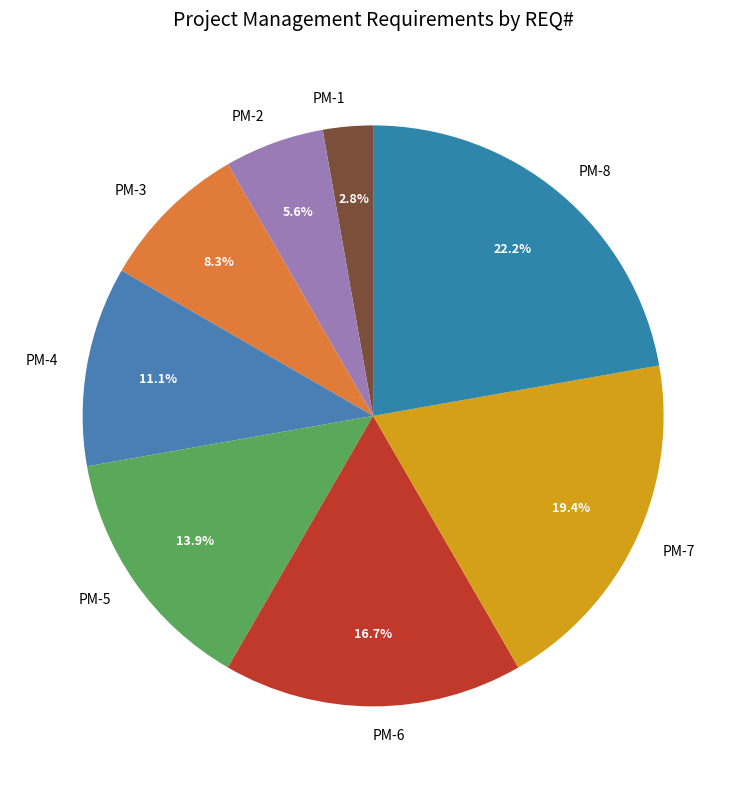

To the nearest percent, what is the difference between the largest and smallest slice percentages?

19%